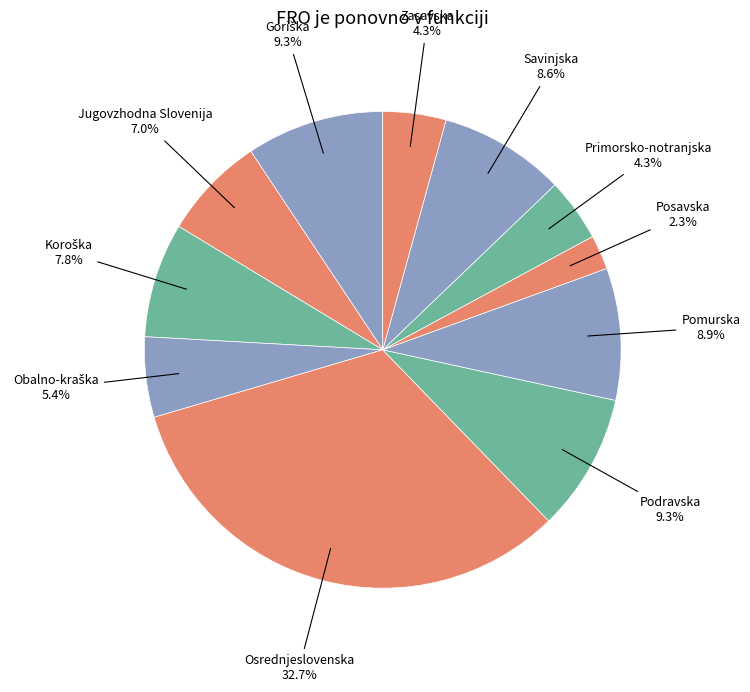

What is the total percentage of Jugovzhodna Slovenija and Primorsko-notranjska?

11.3%